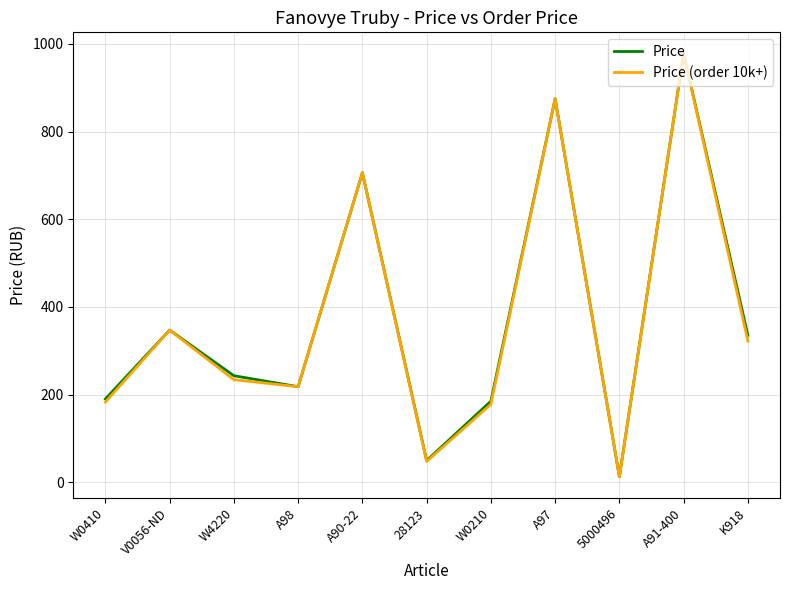

Reading left to right, what are all the values shown in this chart?

Price: W0410=190.0	V0056-ND=347.0	W4220=243.0	A98=218.0	A90-22=706.0	28123=49.4	W0210=185.0	A97=875.0	5000496=12.7	A91-400=978.0	K918=335.0
Price (order 10k+): W0410=183.0	V0056-ND=347.0	W4220=234.0	A98=218.0	A90-22=706.0	28123=47.5	W0210=178.0	A97=875.0	5000496=12.3	A91-400=978.0	K918=322.0